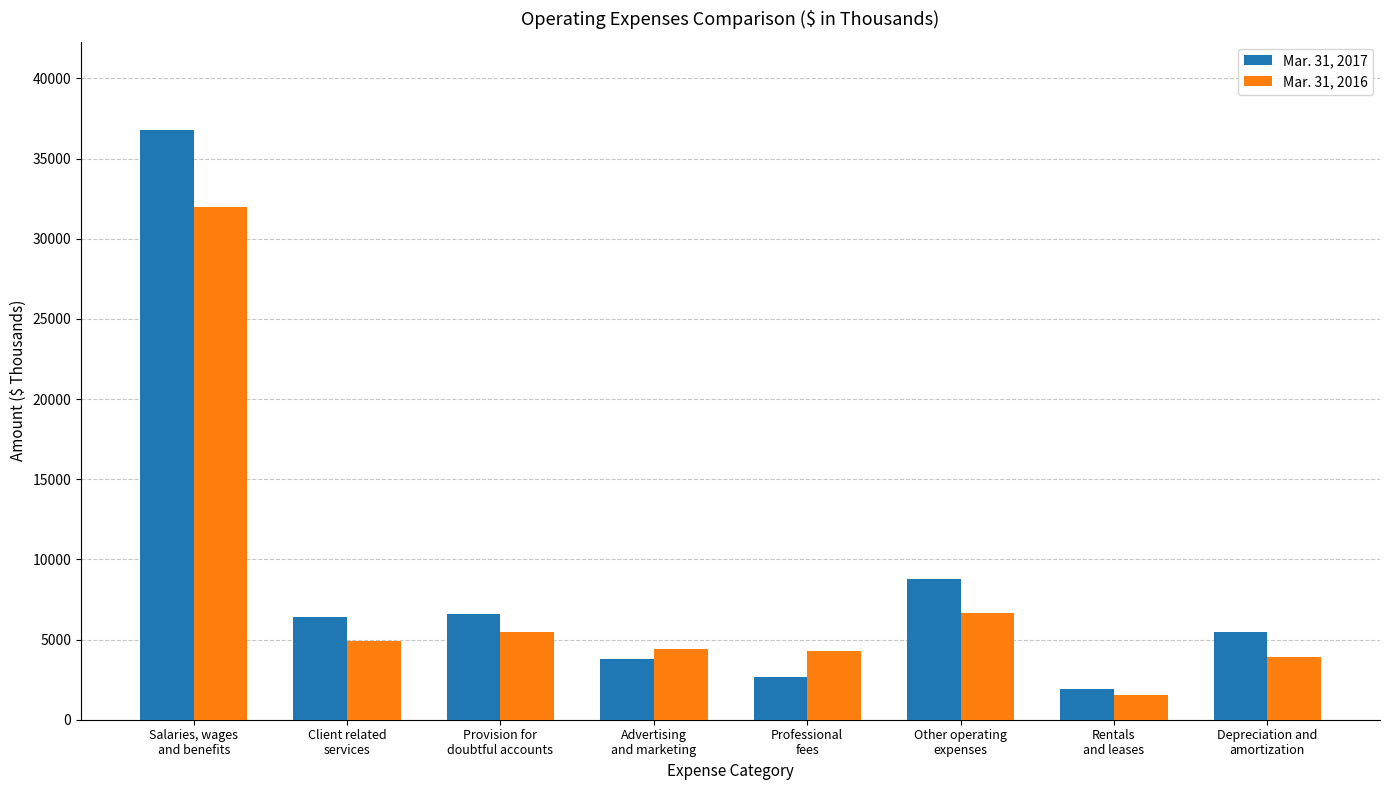

The Mar. 31, 2017 series shows 6587 at Provision for
doubtful accounts. True or false?

True